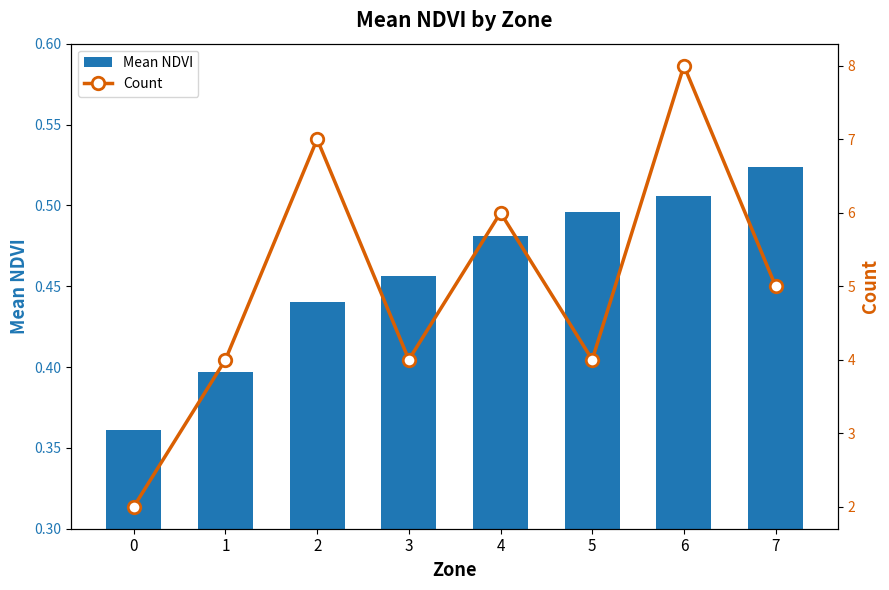

What is the average value of the Mean NDVI series?

0.5